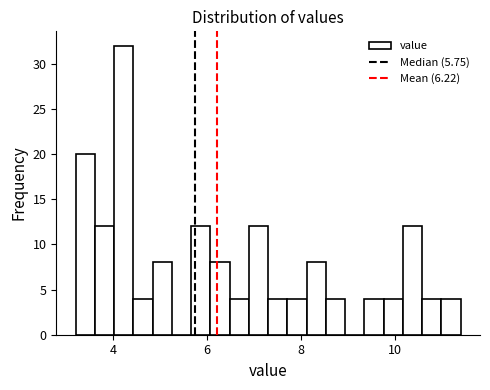

Around what value on the x-axis is the tallest bar? Give the approximate position of its centre, as read against the axis.

4.2